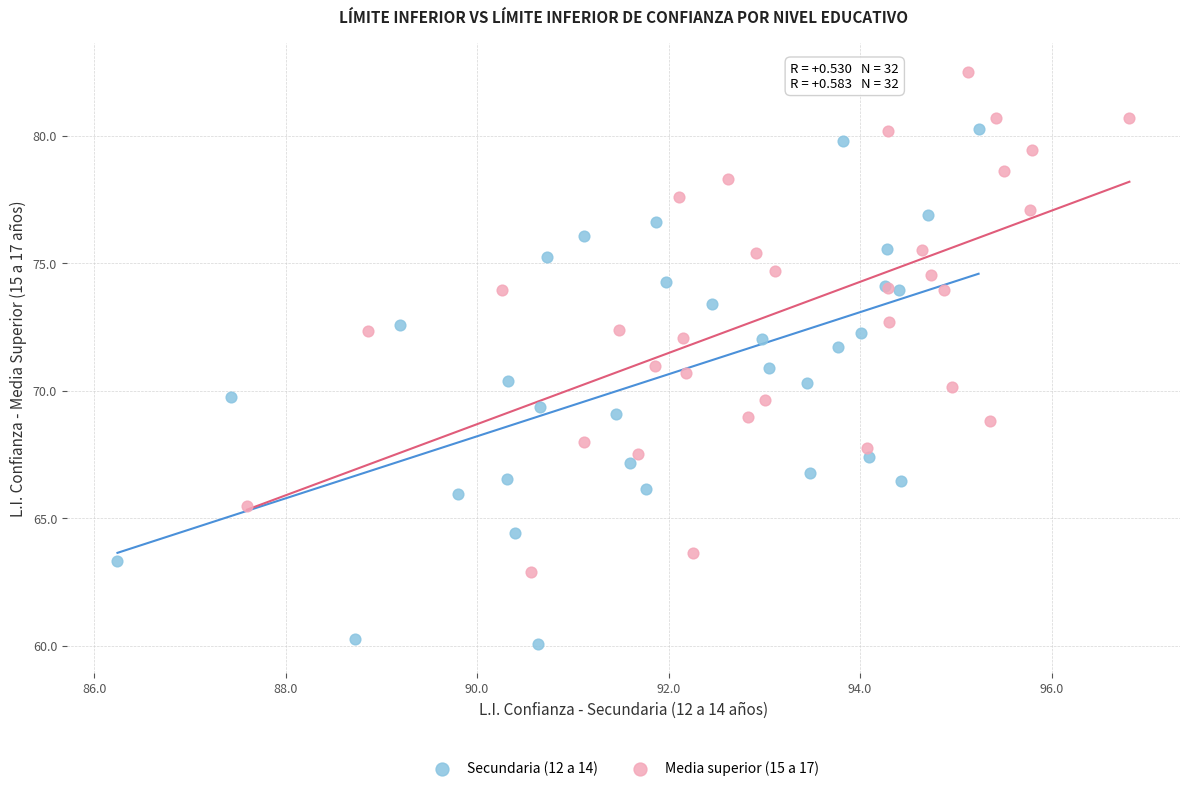

Which series contains the highest Y value?

Media superior (15 a 17)